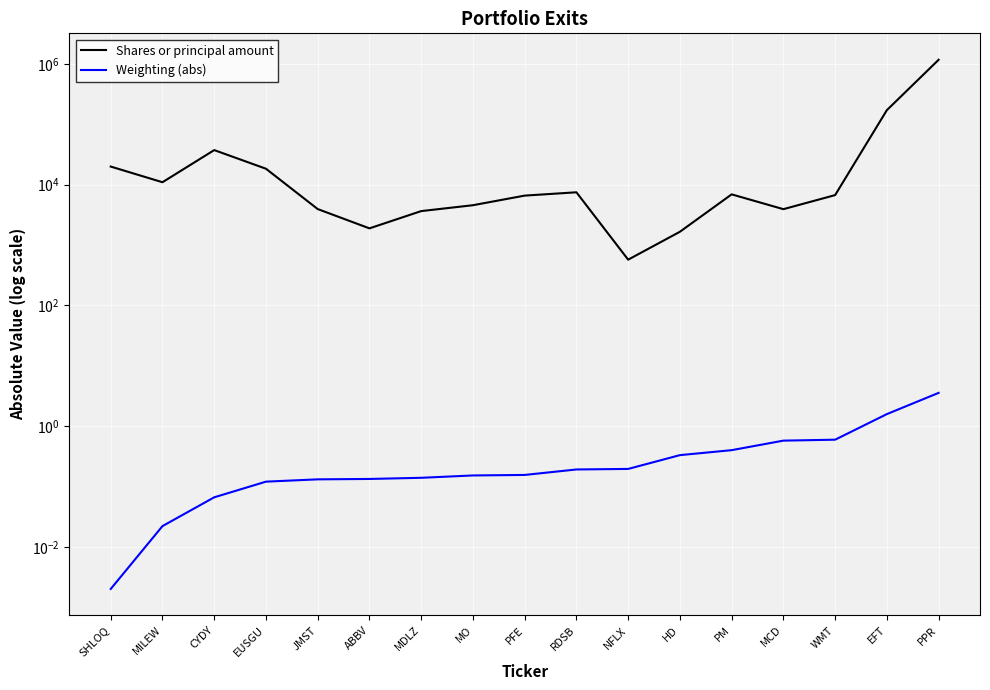

True or false: Shares or principal amount has a value of 202.7 at NFLX.

False